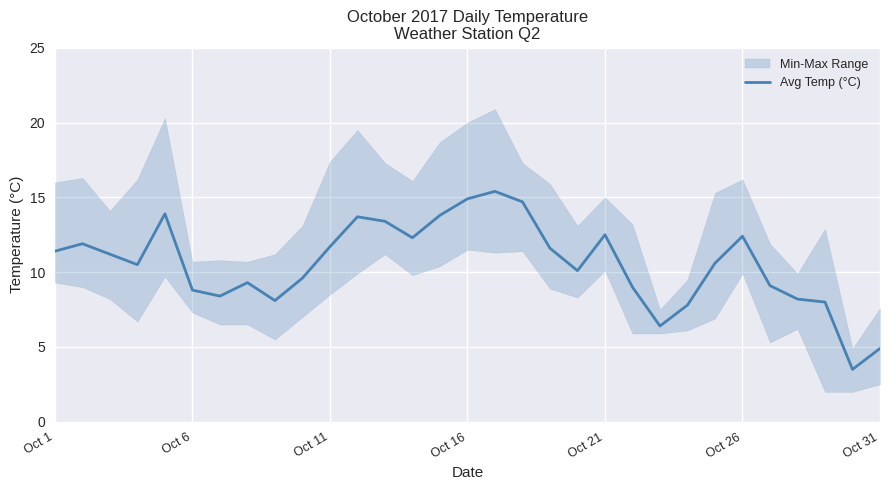

At which label does the data first exceed 10?

Oct 1